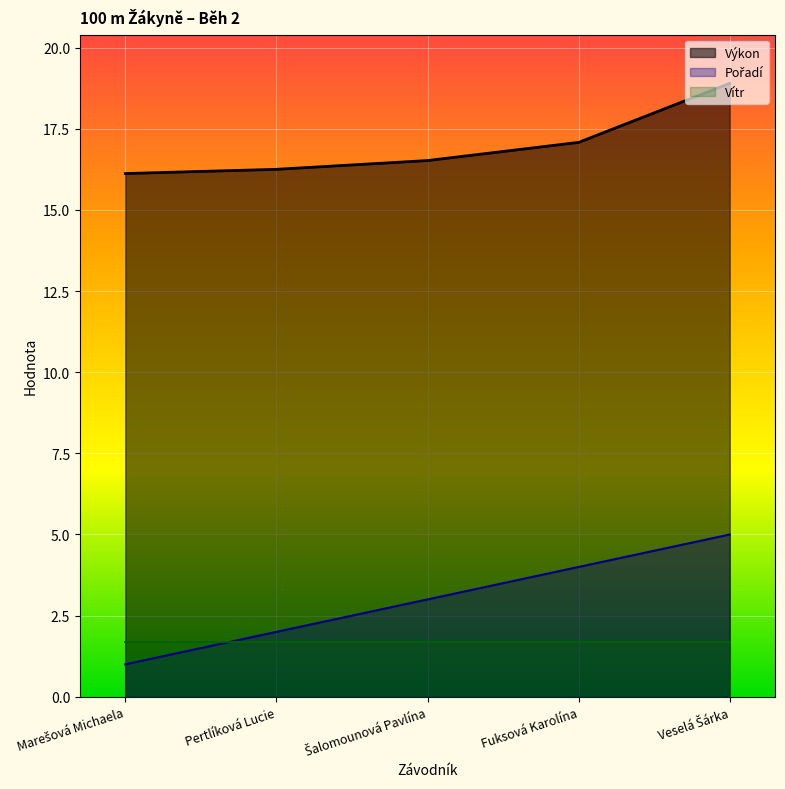

True or false: Výkon and Pořadí cross at least once.

False